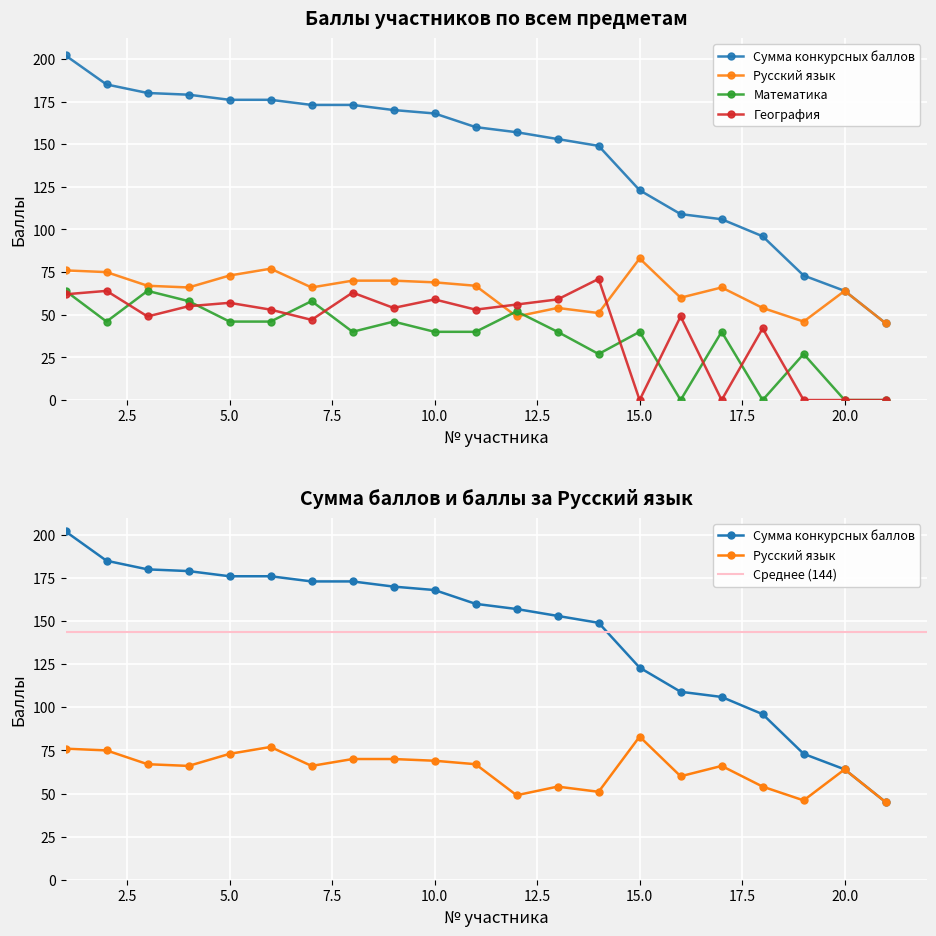

True or false: География and Сумма конкурсных баллов cross at least once.

False